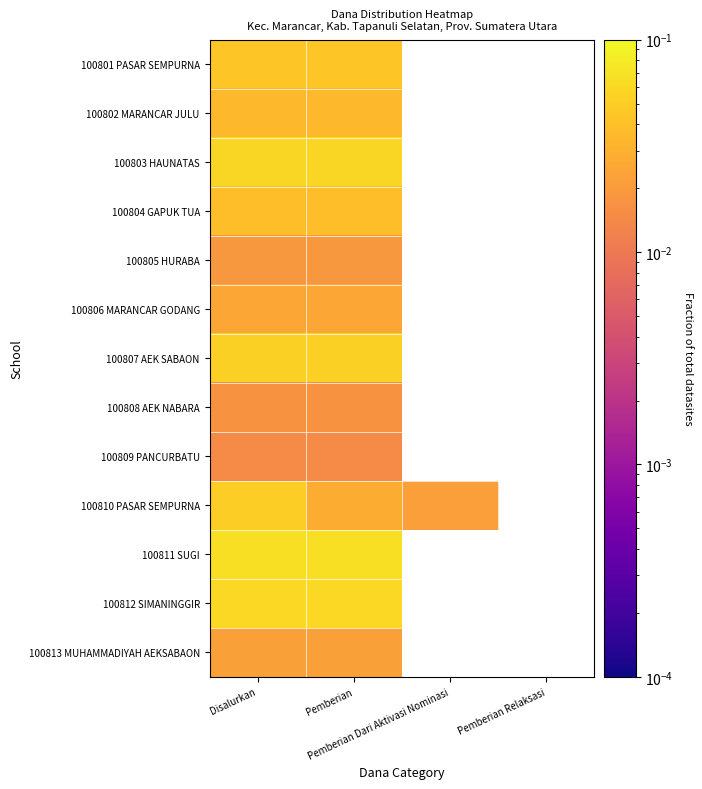

List the series in order of their peak value, lowest first.

100809 PANCURBATU, 100808 AEK NABARA, 100805 HURABA, 100813 MUHAMMADIYAH AEKSABAON, 100806 MARANCAR GODANG, 100802 MARANCAR JULU, 100804 GAPUK TUA, 100801 PASAR SEMPURNA, 100810 PASAR SEMPURNA, 100807 AEK SABAON, 100803 HAUNATAS, 100812 SIMANINGGIR, 100811 SUGI